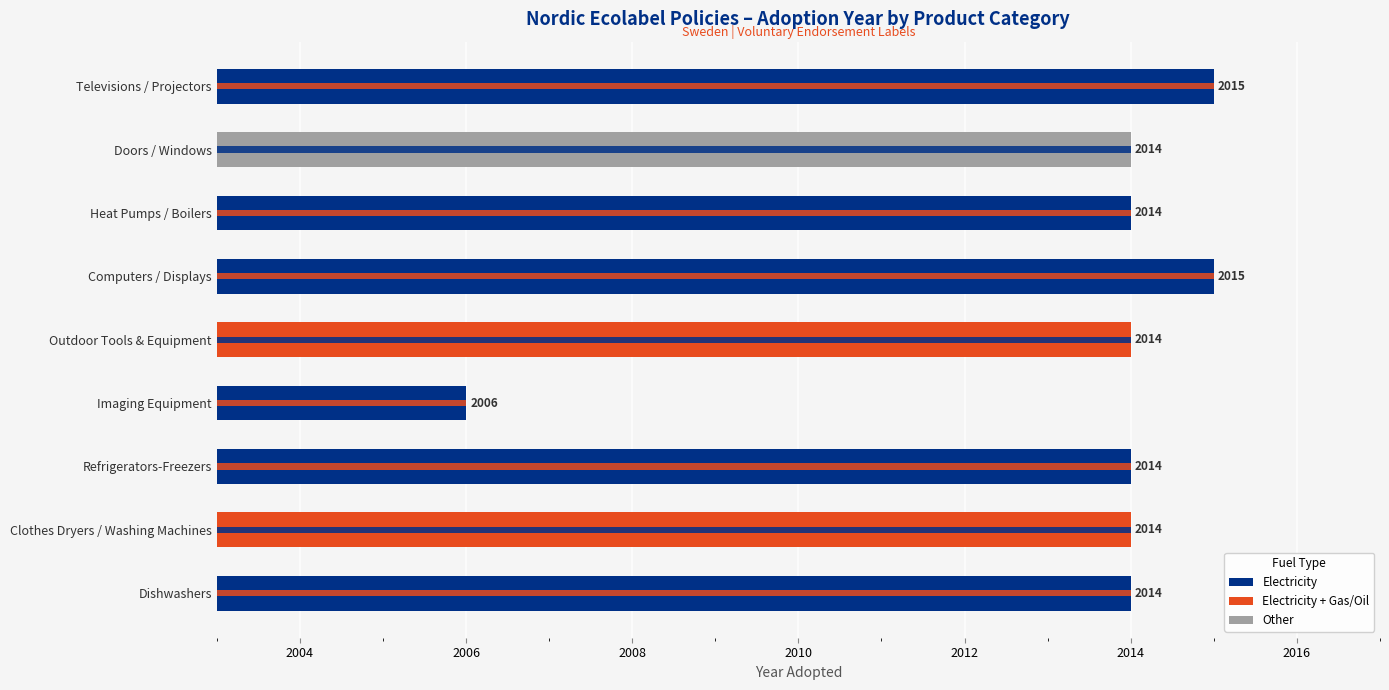

Which category has the highest value across all series?

Computers / Displays